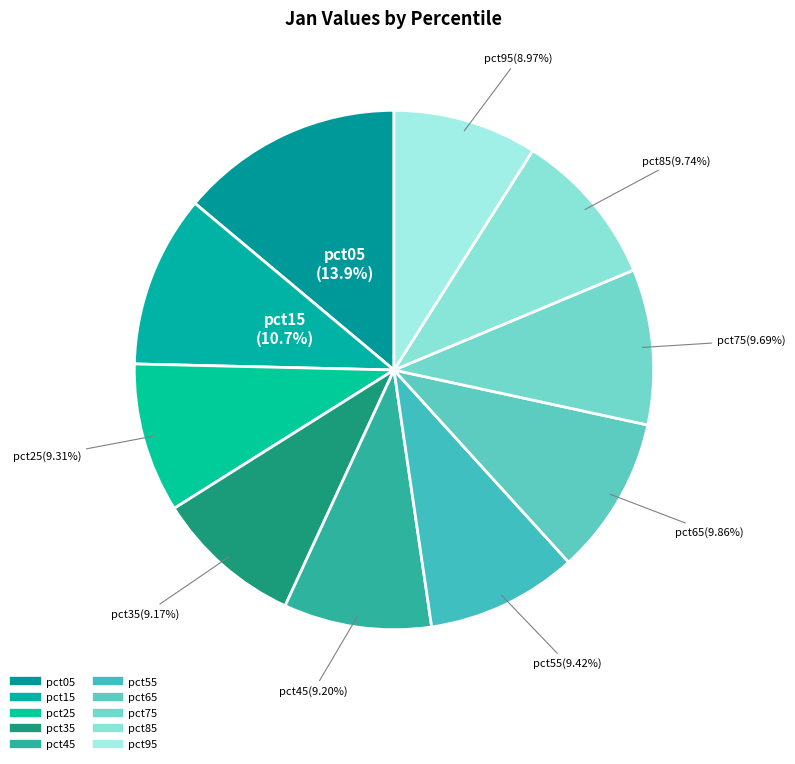

What percentage is the pct25 slice, to the nearest percent?

9%